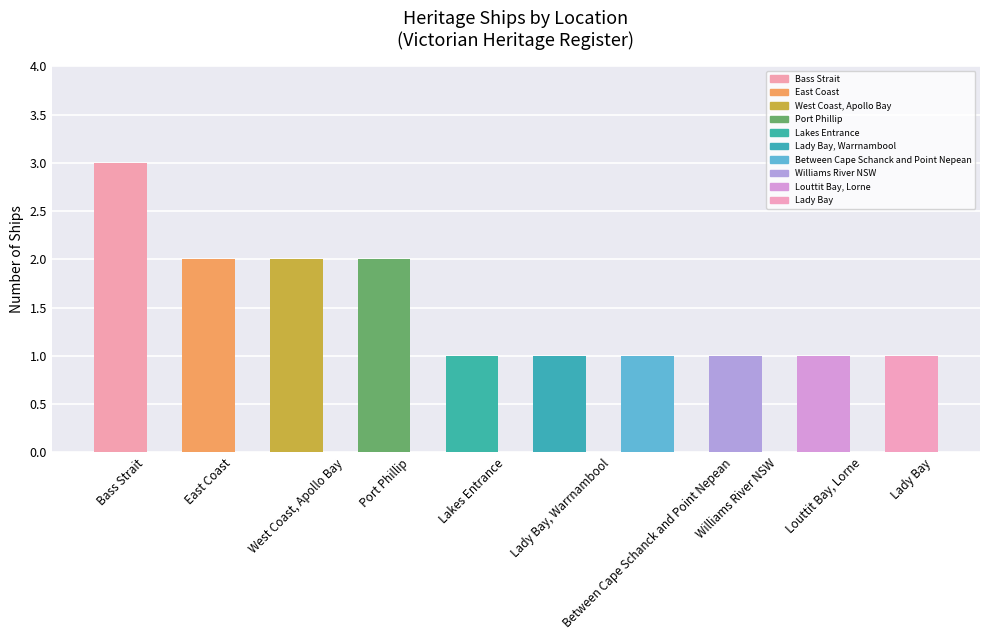

Reading right to left, list all the values displayed in this chart.

1	1	1	1	1	1	2	2	2	3